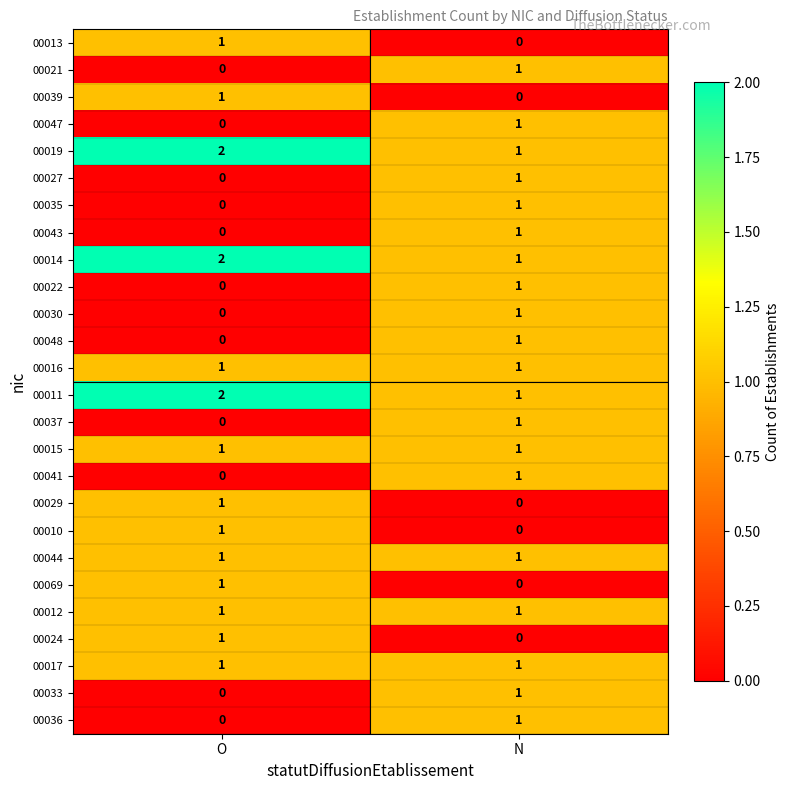

At which label does 00030 reach its minimum?

O